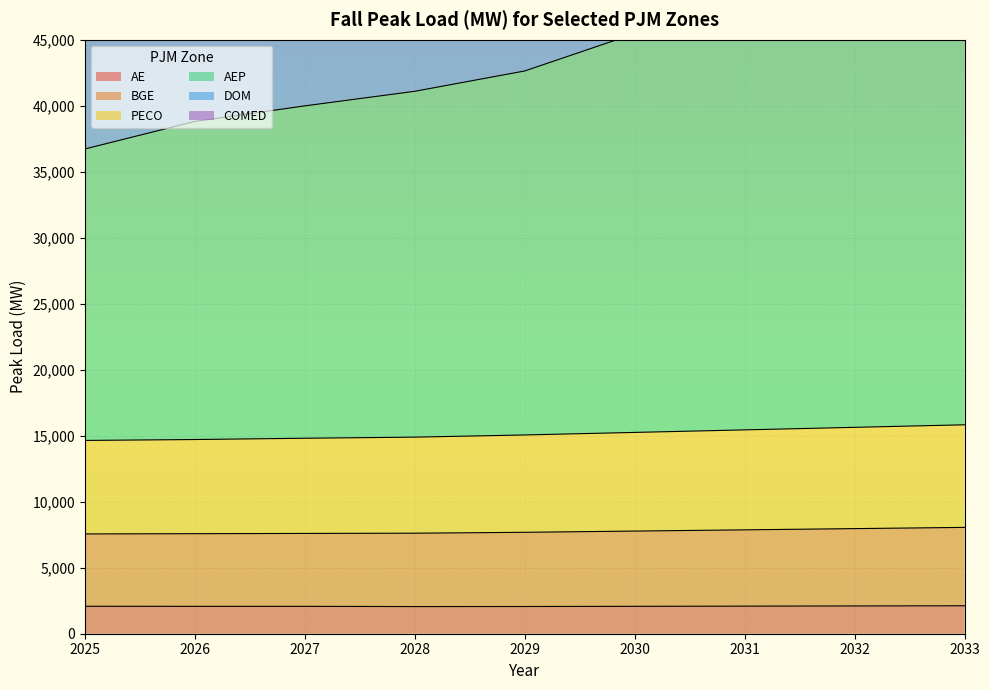

True or false: AE has a value of 2058 at 2028.

True